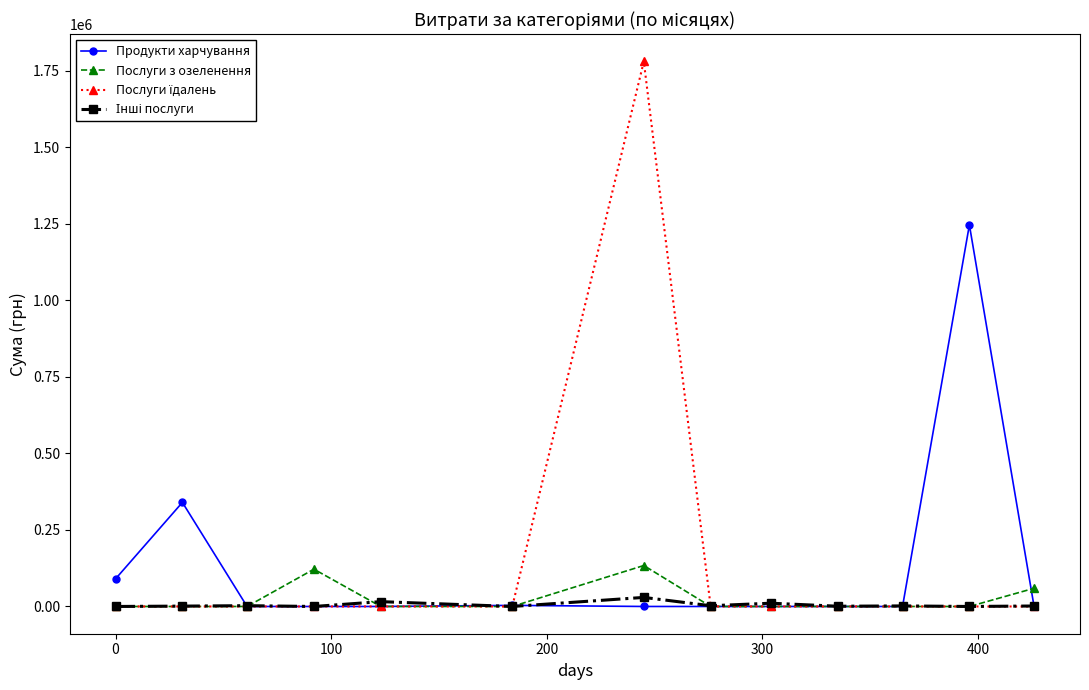

At how many categories does at least one series exceed 223239?

3